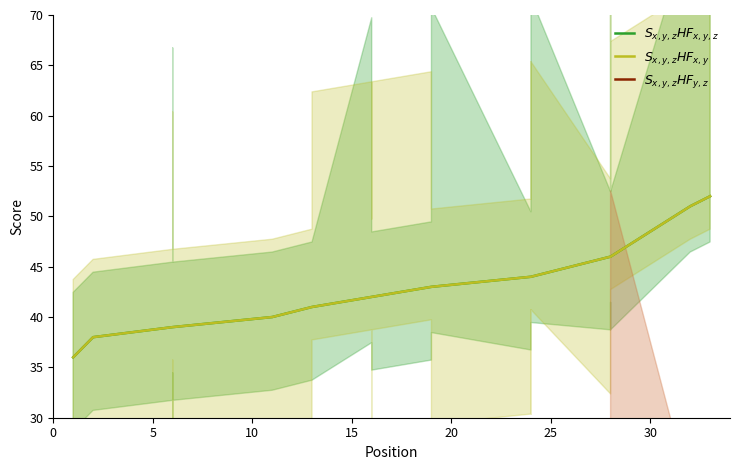

How many lines are shown in the chart?

3